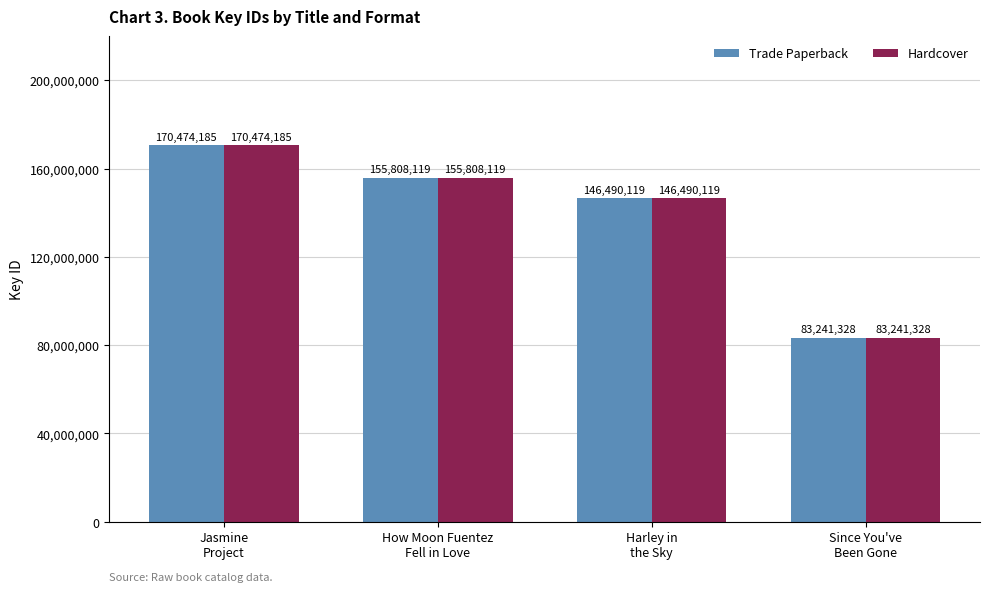

The value of Trade Paperback at Harley in
the Sky is 261811696. True or false?

False